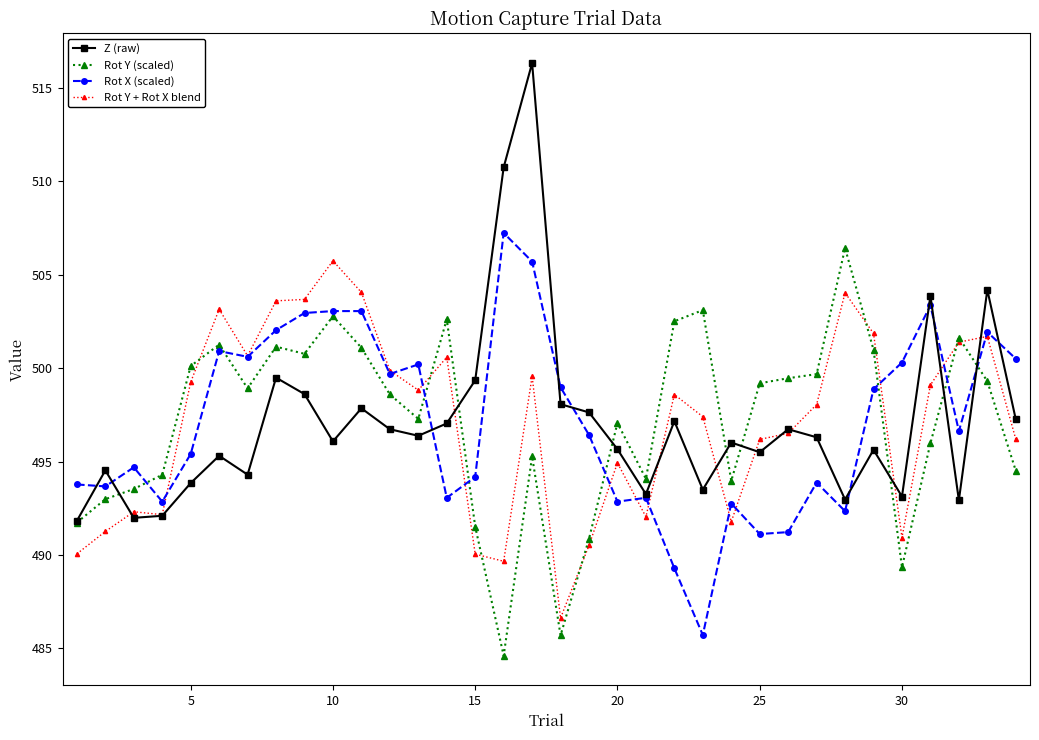

What is the average value of the Rot X (scaled) series?

497.1